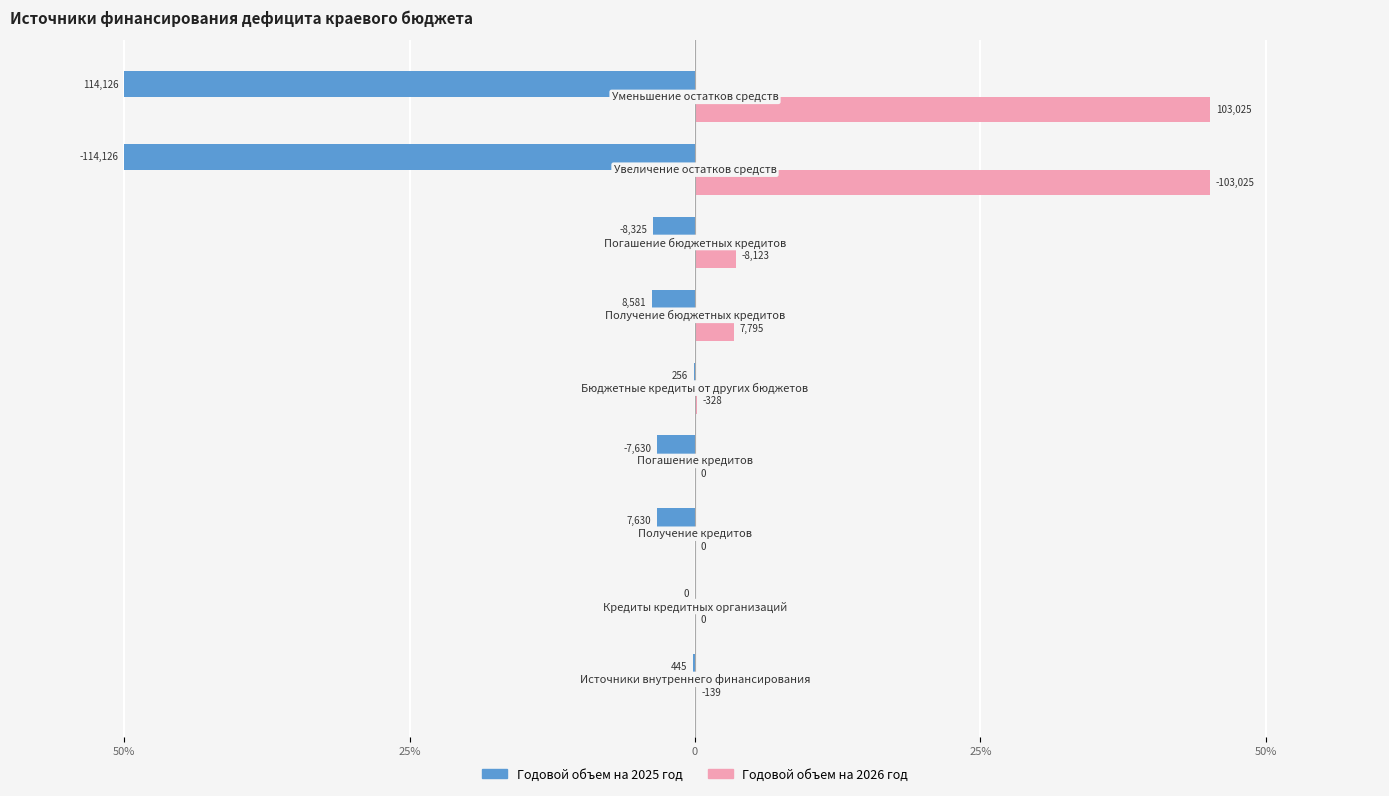

What are all the series names shown in the legend?

Годовой объем на 2025 год, Годовой объем на 2026 год